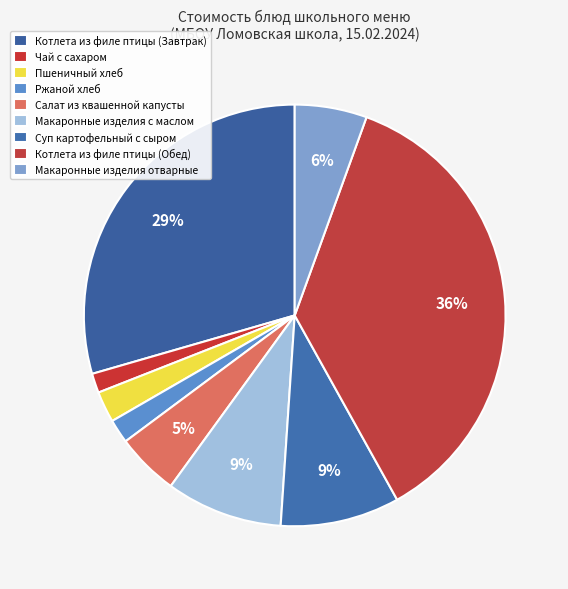

To the nearest percent, what is the difference between the largest and smallest slice percentages?

35%